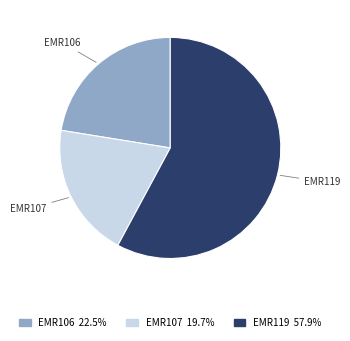

Which category has the biggest portion of the pie?

EMR119